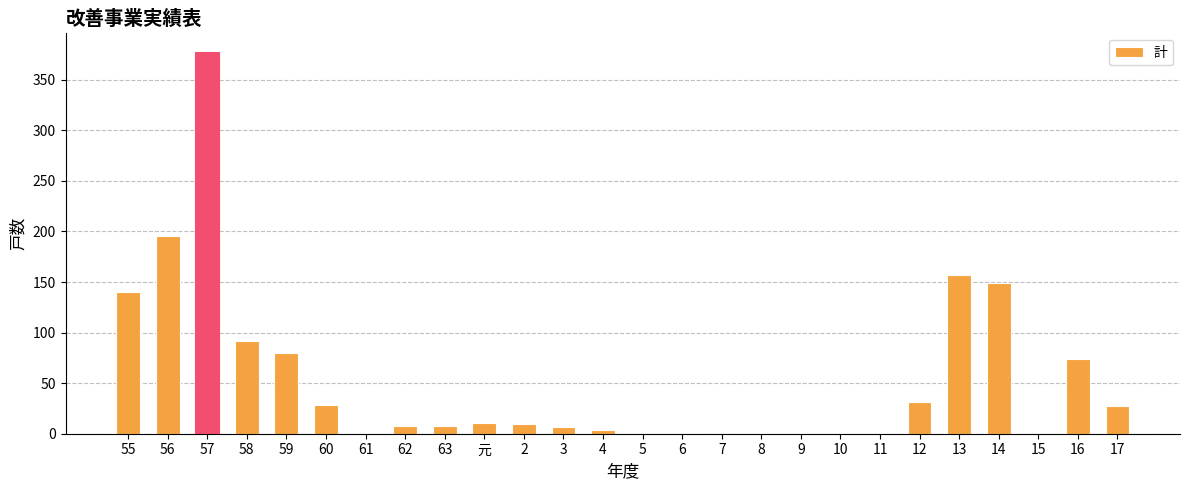

How many series are shown in this chart?

1